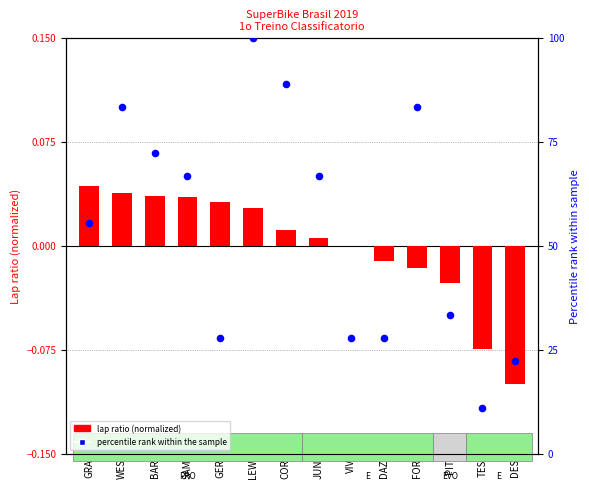

Which series reaches the maximum Y coordinate?

percentile rank (laps)